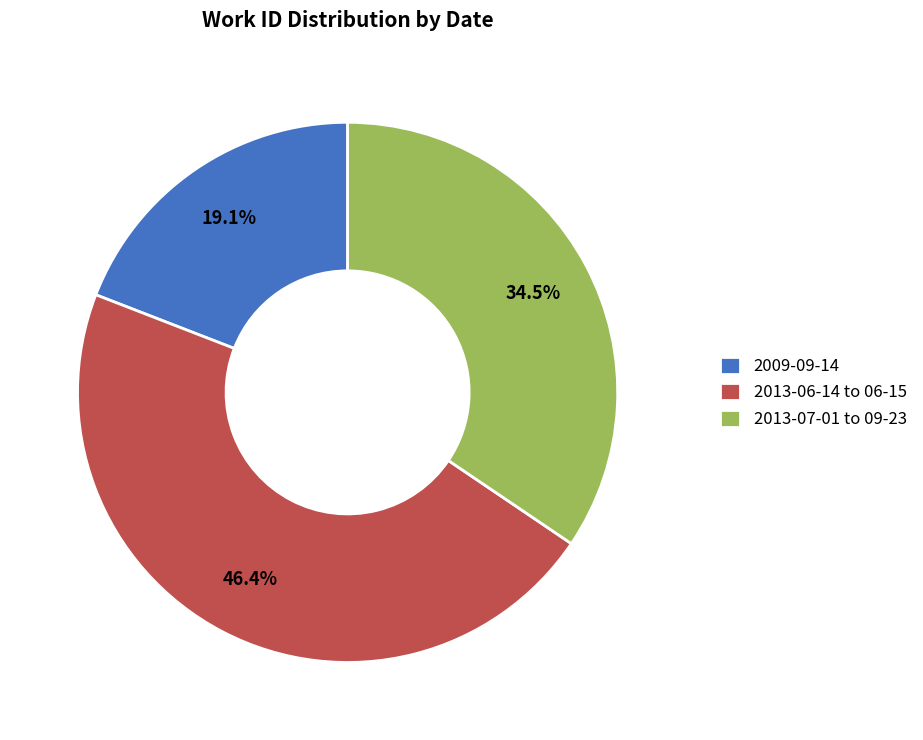

Does 2009-09-14 account for over 50% of the chart?

No